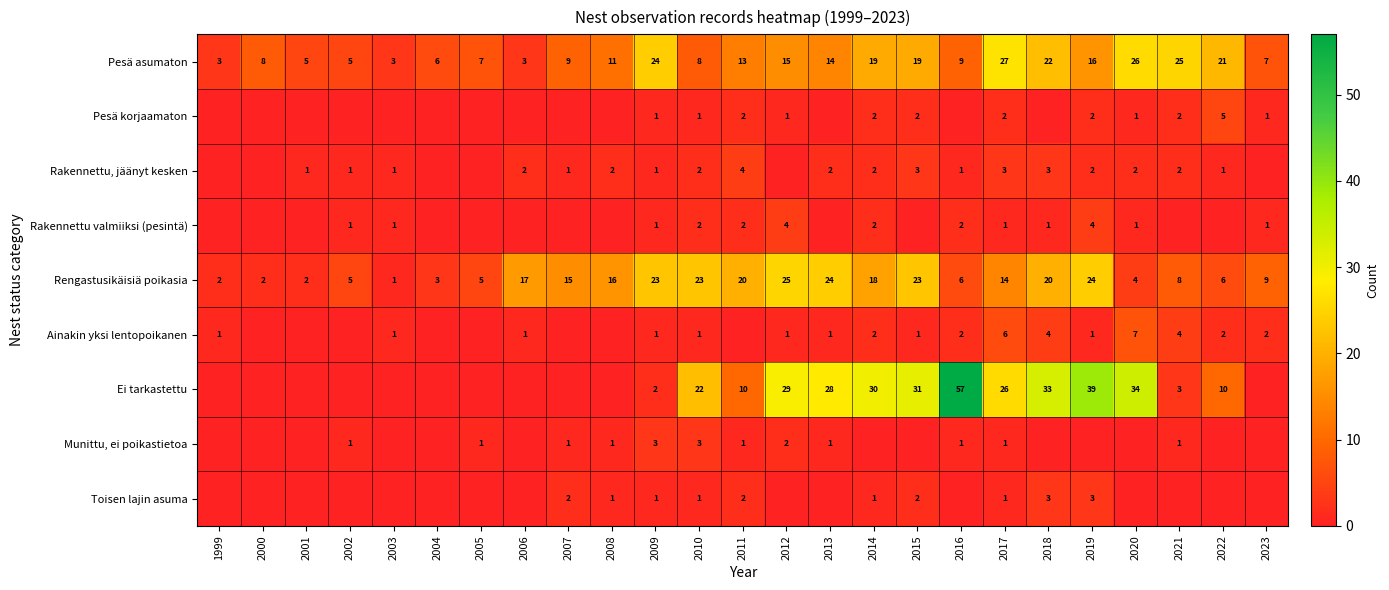

Where does the Pesä asumaton series first go above 11?

2009